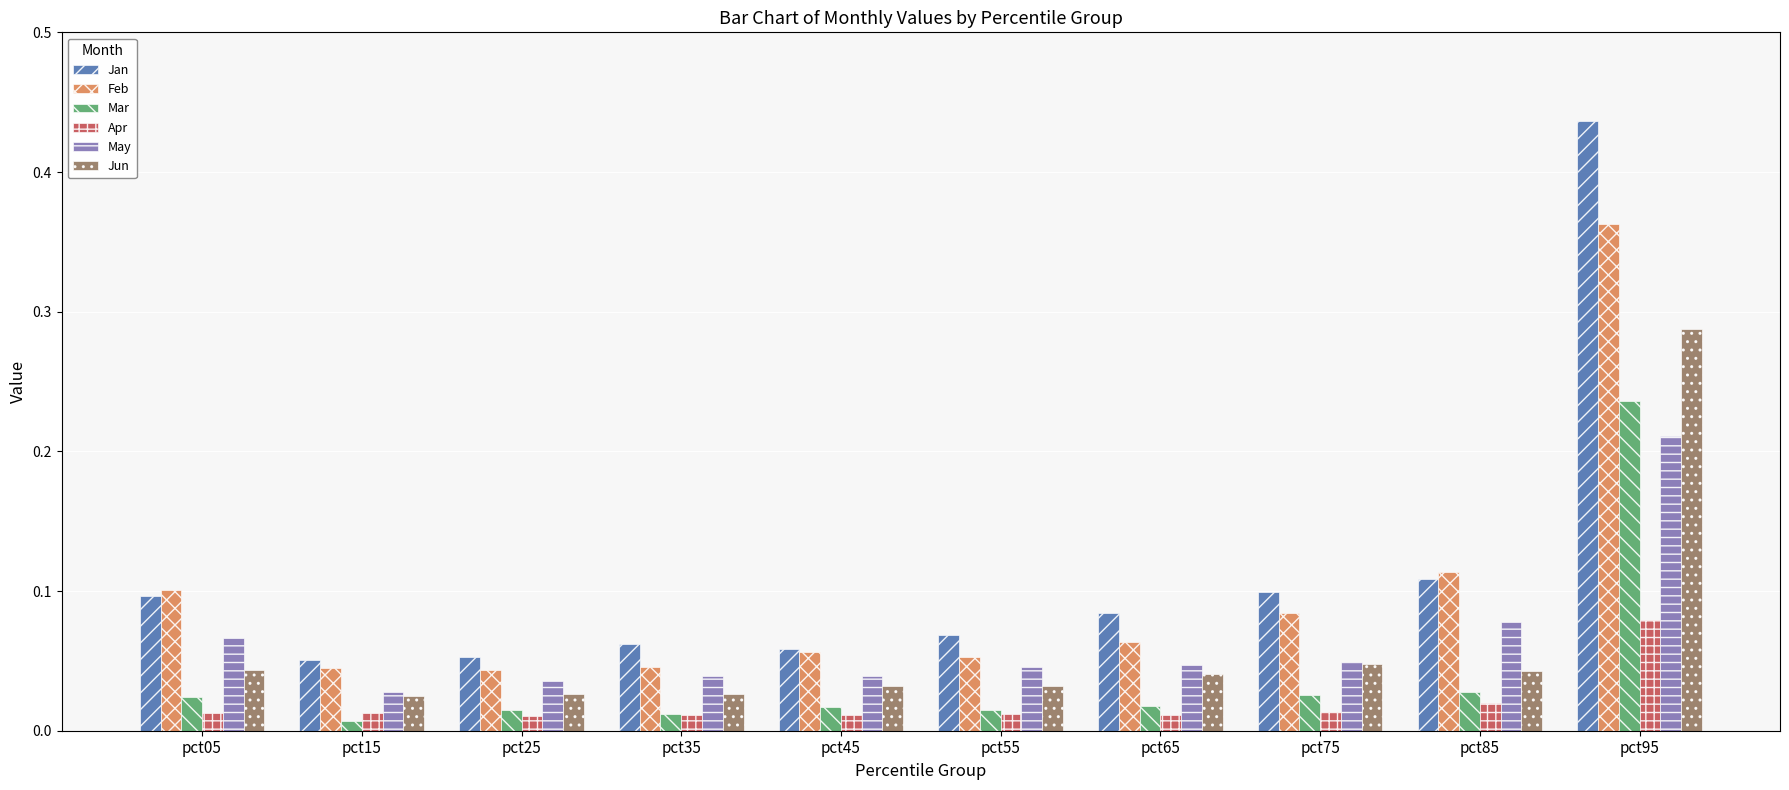

Which series has the largest total across all categories?

Jan